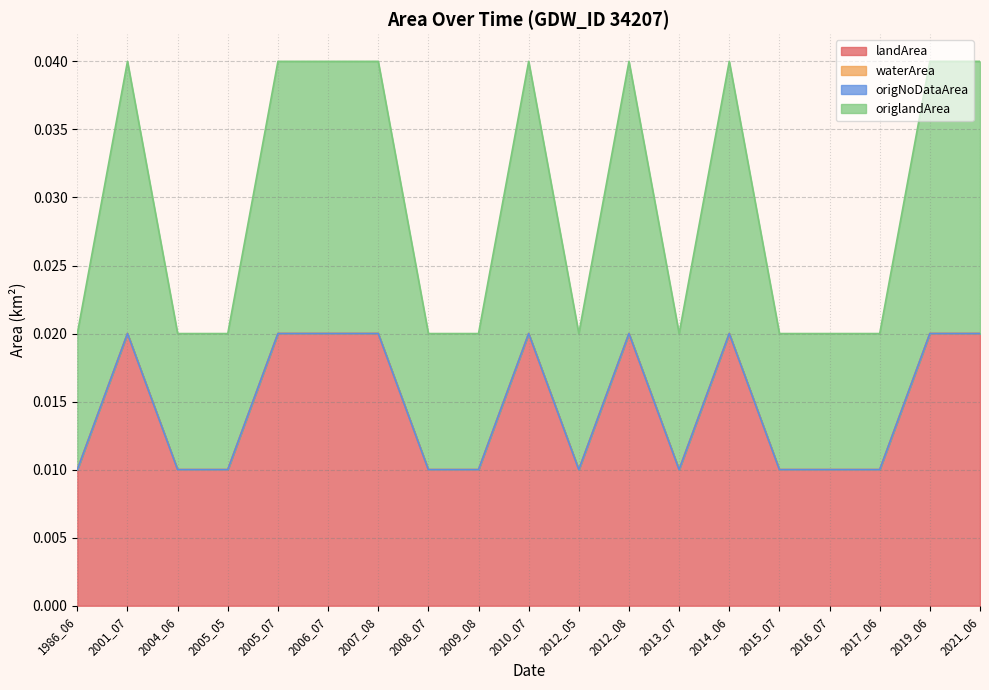

Is the value of landArea at 2012_08 greater than the value of origlandArea at 2005_07?

No